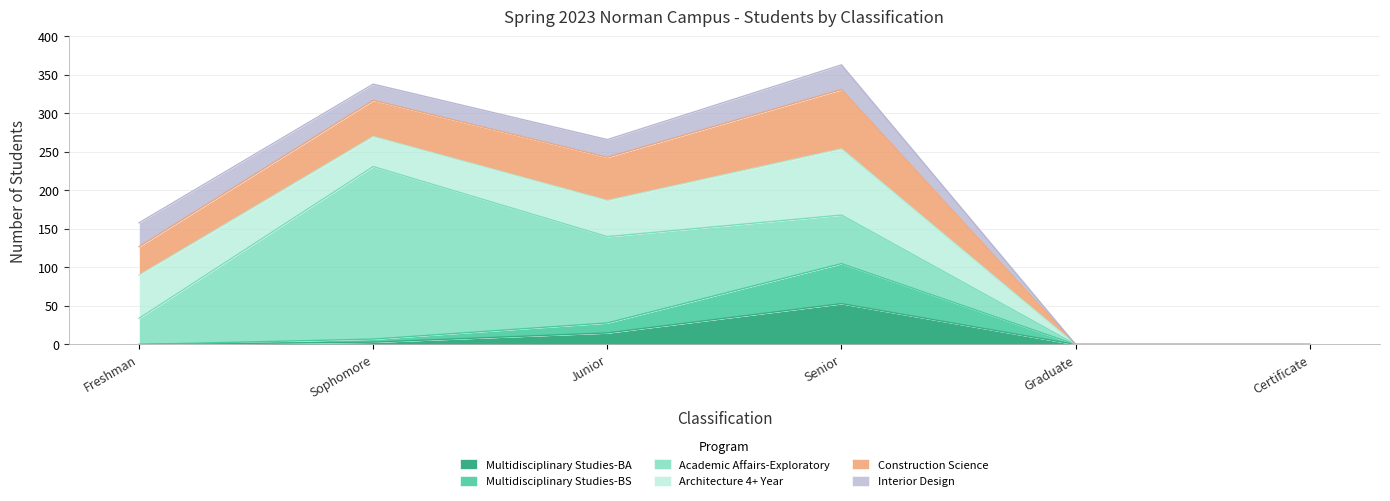

Which category has the highest value in the Multidisciplinary Studies-BA series?

Senior